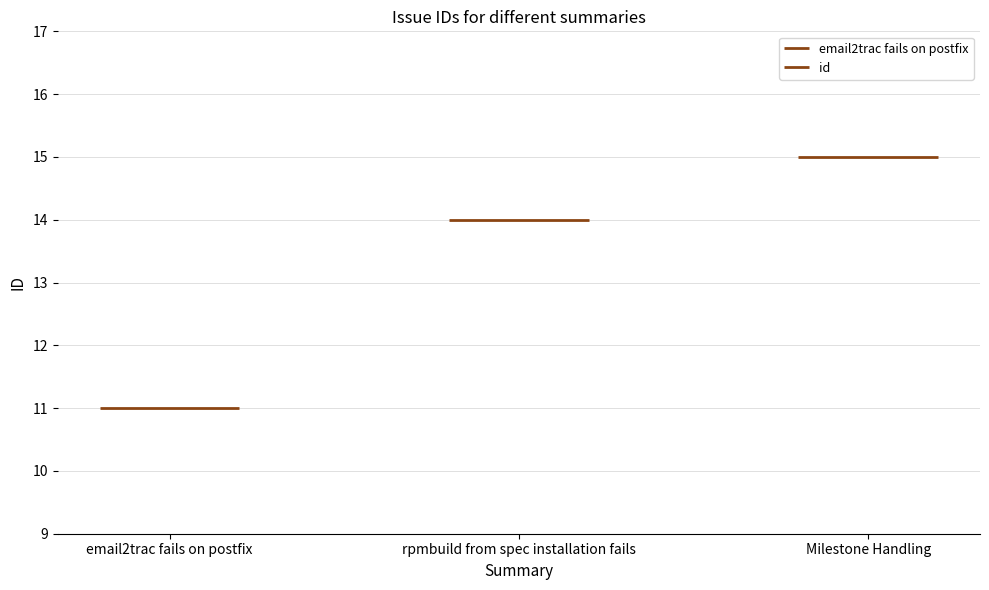

Are the bars grouped side by side (vs. stacked)?

No